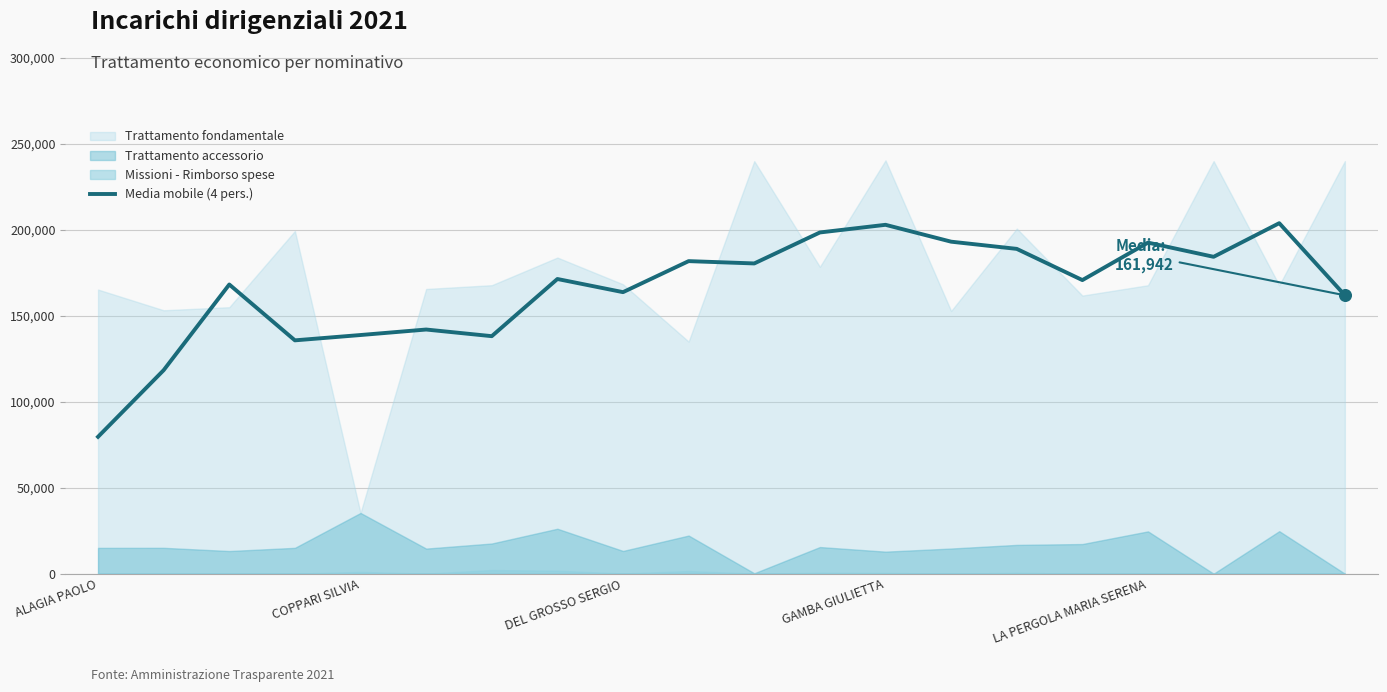

At which label does Media mobile (4 pers.) reach its minimum?

ALAGIA PAOLO